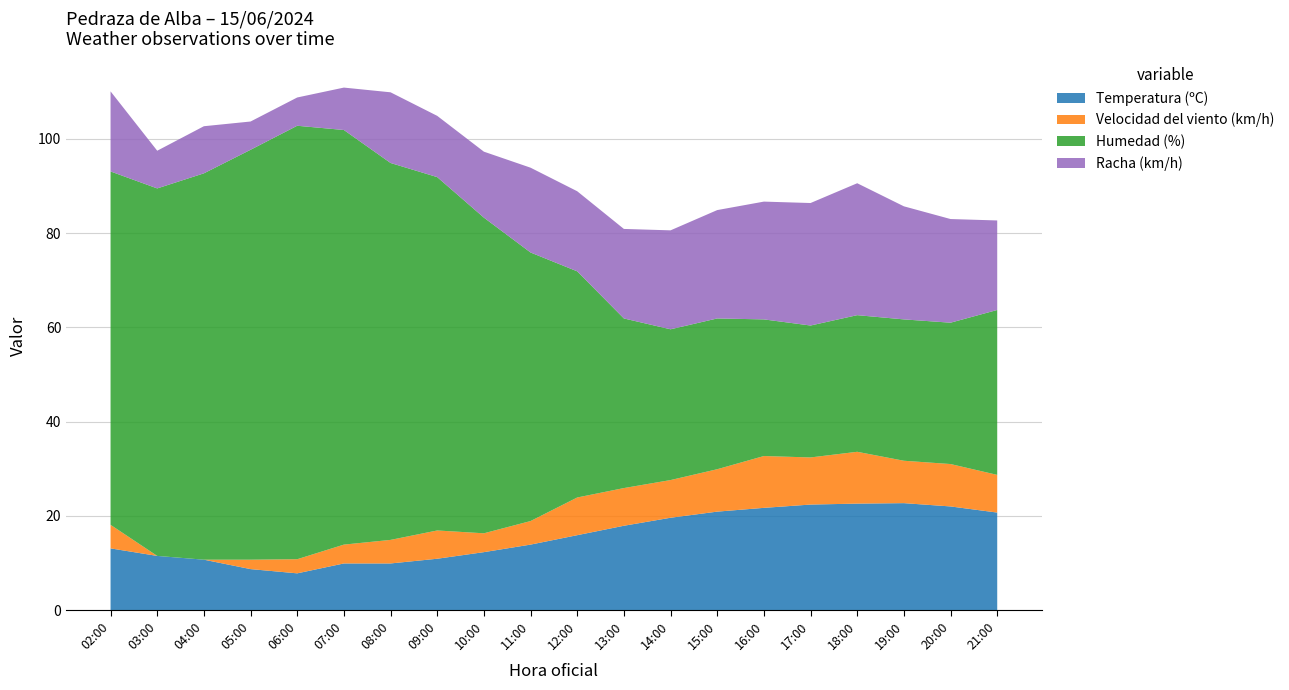

Reading left to right, list all the values displayed in this chart.

Temperatura (ºC): 02:00=13.1	03:00=11.5	04:00=10.7	05:00=8.7	06:00=7.8	07:00=9.9	08:00=9.9	09:00=10.9	10:00=12.3	11:00=13.9	12:00=15.9	13:00=17.9	14:00=19.6	15:00=20.9	16:00=21.7	17:00=22.4	18:00=22.6	19:00=22.7	20:00=22.0	21:00=20.7
Velocidad del viento (km/h): 02:00=5.0	03:00=0.0	04:00=0.0	05:00=2.0	06:00=3.0	07:00=4.0	08:00=5.0	09:00=6.0	10:00=4.0	11:00=5.0	12:00=8.0	13:00=8.0	14:00=8.0	15:00=9.0	16:00=11.0	17:00=10.0	18:00=11.0	19:00=9.0	20:00=9.0	21:00=8.0
Humedad (%): 02:00=75.0	03:00=78.0	04:00=82.0	05:00=87.0	06:00=92.0	07:00=88.0	08:00=80.0	09:00=75.0	10:00=67.0	11:00=57.0	12:00=48.0	13:00=36.0	14:00=32.0	15:00=32.0	16:00=29.0	17:00=28.0	18:00=29.0	19:00=30.0	20:00=30.0	21:00=35.0
Racha (km/h): 02:00=17.0	03:00=8.0	04:00=10.0	05:00=6.0	06:00=6.0	07:00=9.0	08:00=15.0	09:00=13.0	10:00=14.0	11:00=18.0	12:00=17.0	13:00=19.0	14:00=21.0	15:00=23.0	16:00=25.0	17:00=26.0	18:00=28.0	19:00=24.0	20:00=22.0	21:00=19.0